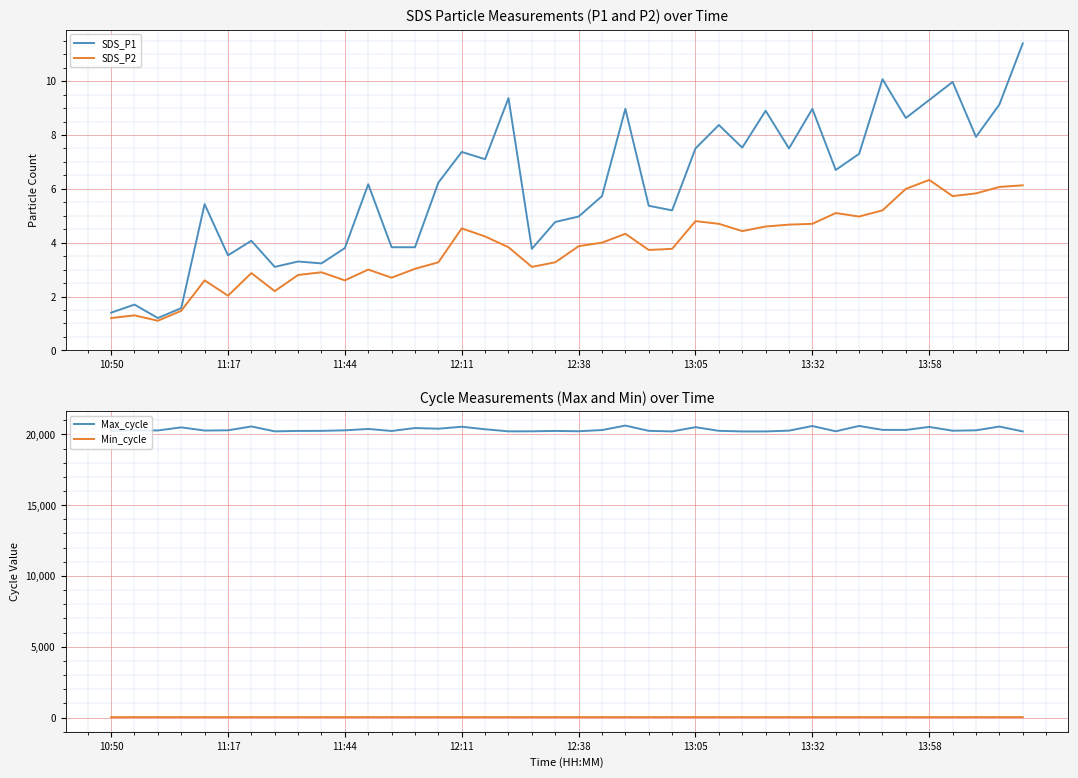

Reading left to right, extract all data points from this chart.

SDS_P1: 1.4	1.7	1.2	1.6	5.4	3.5	4.1	3.1	3.3	3.2	3.8	6.2	3.8	3.8	6.2	7.4	7.1	9.4	3.8	4.8	5.0	5.7	9.0	5.4	5.2	7.5	8.4	7.5	8.9	7.5	9.0	6.7	7.3	10.1	8.6	9.3	10.0	7.9	9.1	11.4
SDS_P2: 1.2	1.3	1.1	1.5	2.6	2.0	2.9	2.2	2.8	2.9	2.6	3.0	2.7	3.0	3.3	4.5	4.2	3.8	3.1	3.3	3.9	4.0	4.3	3.7	3.8	4.8	4.7	4.4	4.6	4.7	4.7	5.1	5.0	5.2	6.0	6.3	5.7	5.8	6.1	6.1
Max_cycle: 20246.0	20278.0	20276.0	20492.0	20269.0	20284.0	20557.0	20211.0	20242.0	20246.0	20283.0	20381.0	20238.0	20446.0	20399.0	20536.0	20359.0	20211.0	20215.0	20241.0	20217.0	20304.0	20619.0	20248.0	20207.0	20507.0	20248.0	20206.0	20206.0	20261.0	20589.0	20215.0	20593.0	20317.0	20311.0	20526.0	20257.0	20284.0	20550.0	20207.0
Min_cycle: 24.0	30.0	30.0	30.0	30.0	30.0	30.0	30.0	30.0	30.0	30.0	30.0	30.0	30.0	30.0	30.0	30.0	30.0	30.0	30.0	30.0	30.0	30.0	30.0	30.0	30.0	30.0	30.0	30.0	30.0	30.0	30.0	30.0	30.0	30.0	30.0	30.0	30.0	30.0	30.0